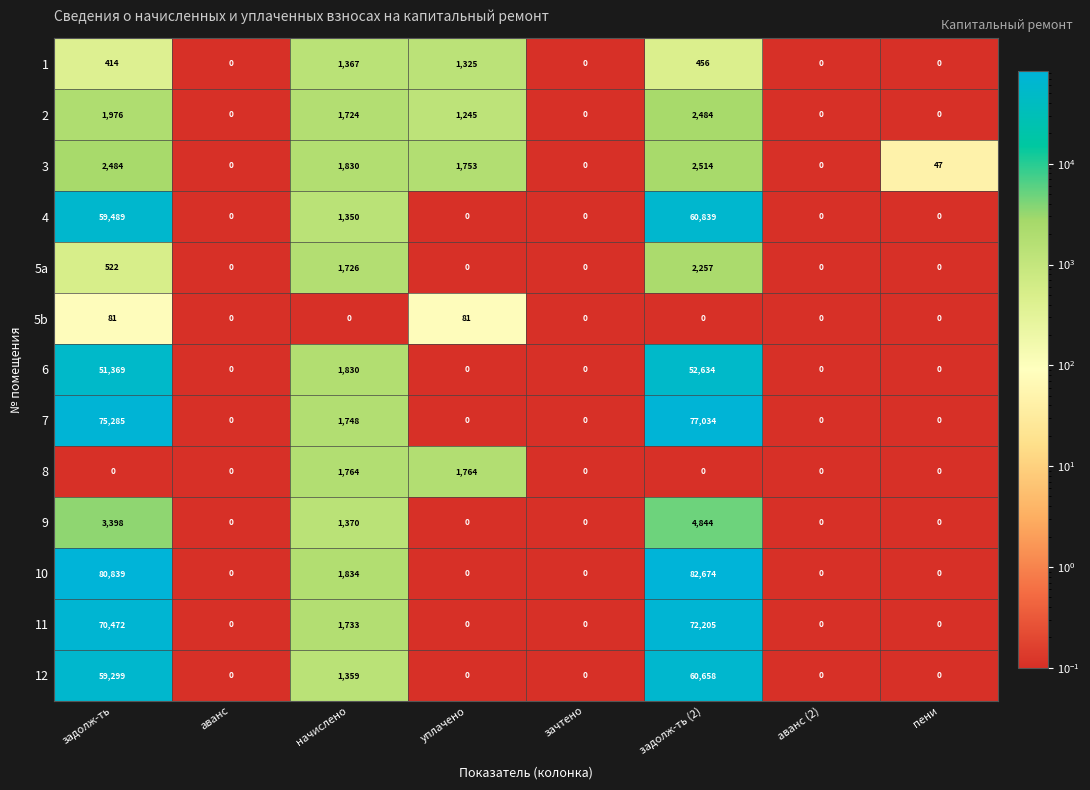

What is the difference between the maximum and second lowest values in the 7 series?

77034